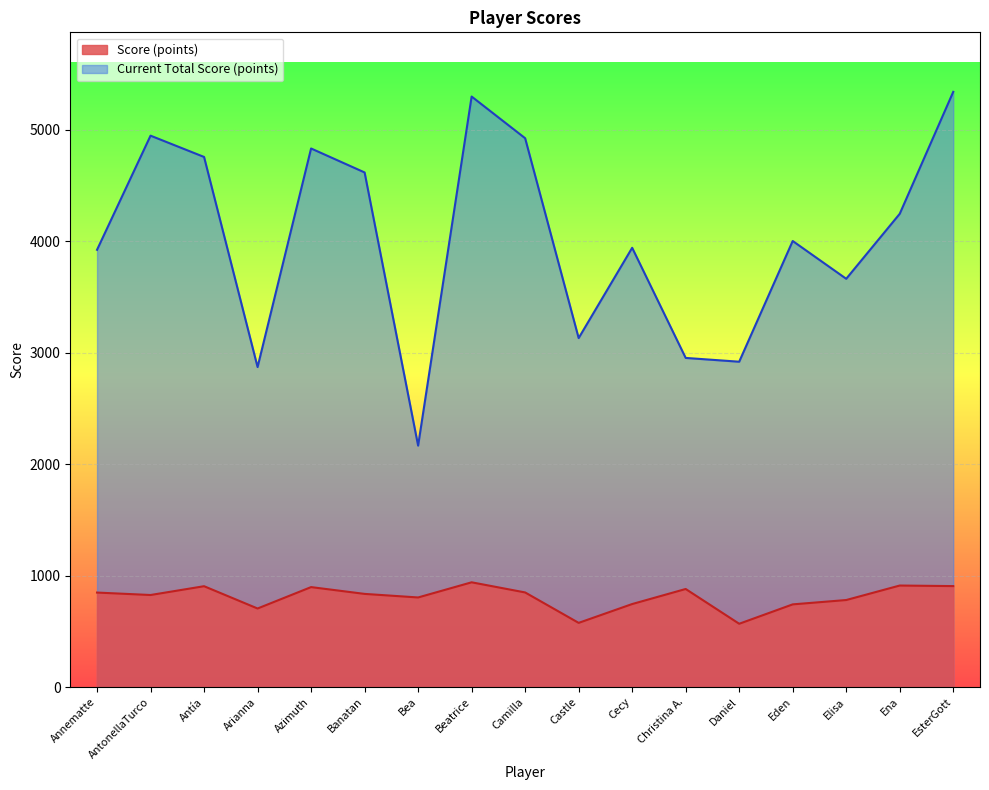

Is it true that Current Total Score (points) equals 6968 at Cecy?

False